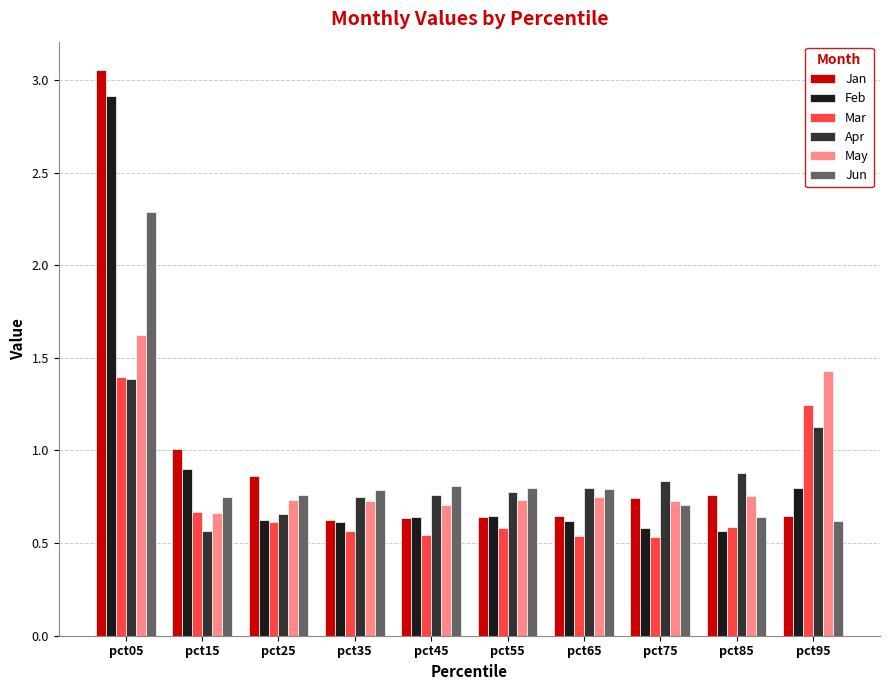

True or false: Feb has a value of 0.6 at pct85.

True